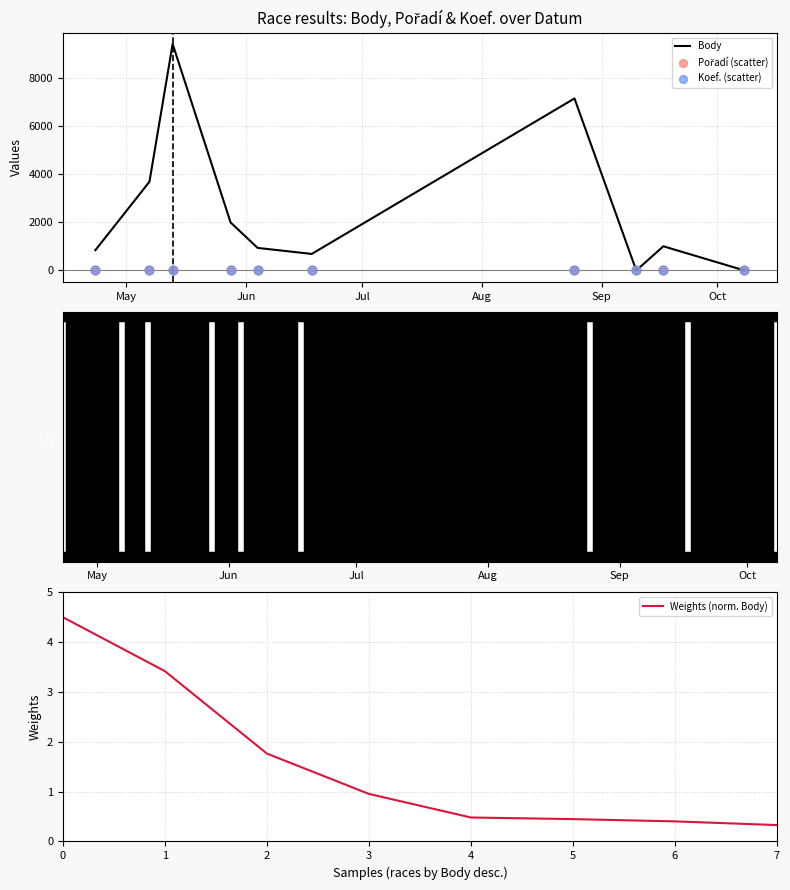

Which series contains the lowest Y value?

Body